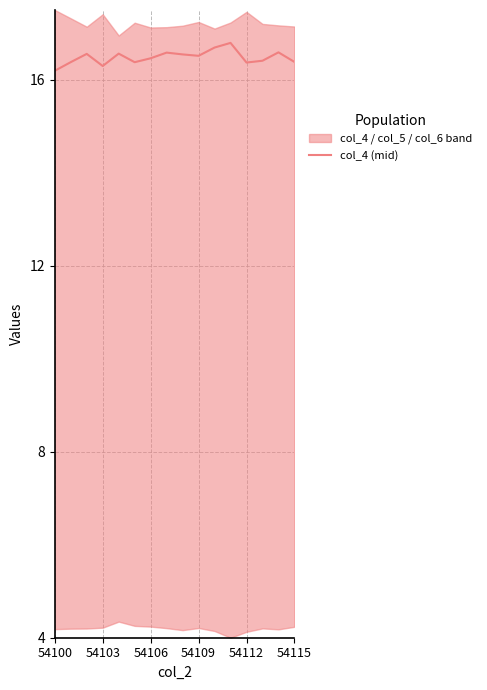

What is the maximum value for col_4 (mid)?

16.8